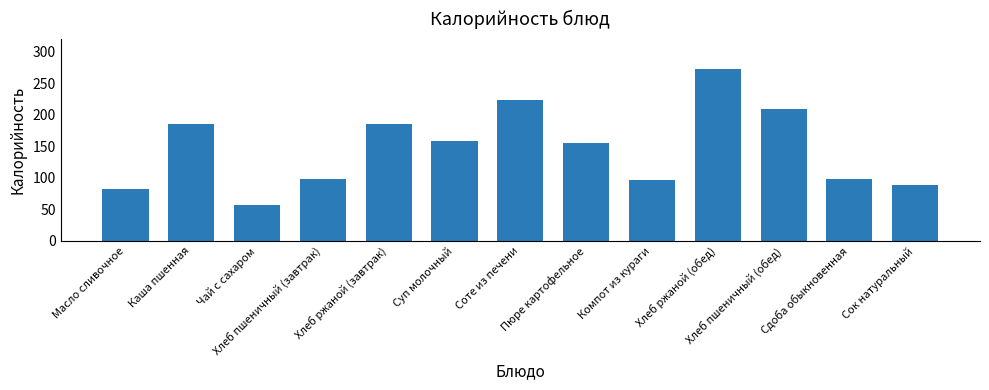

The chart shows a value of 207 at Суп молочный. True or false?

False